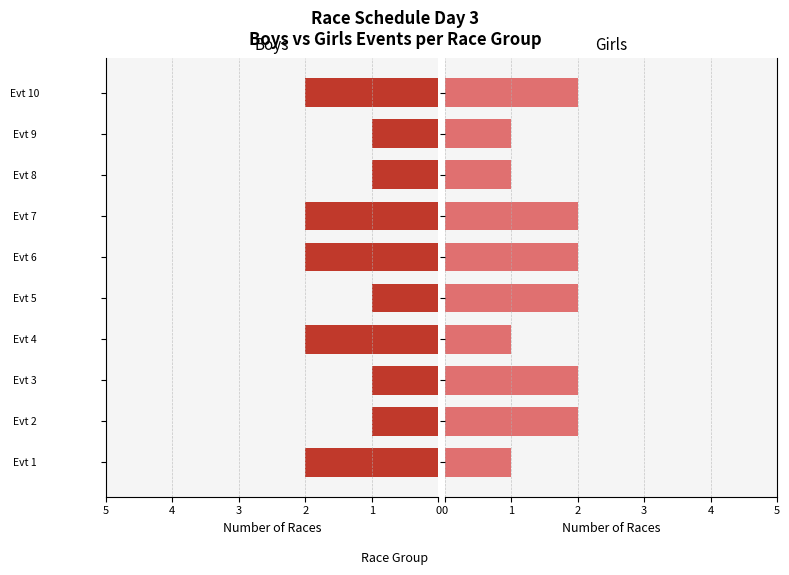

Rank the series by their average value, from highest to lowest.

Girls, Boys